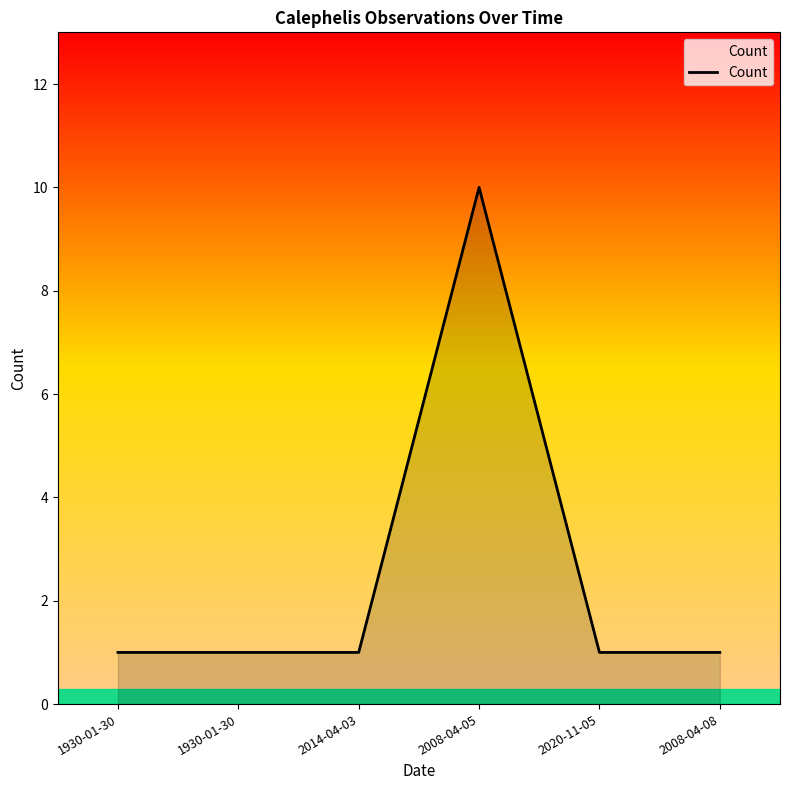

List the labels in order of value, largest first.

2008-04-05, 1930-01-30, 1930-01-30, 2014-04-03, 2020-11-05, 2008-04-08